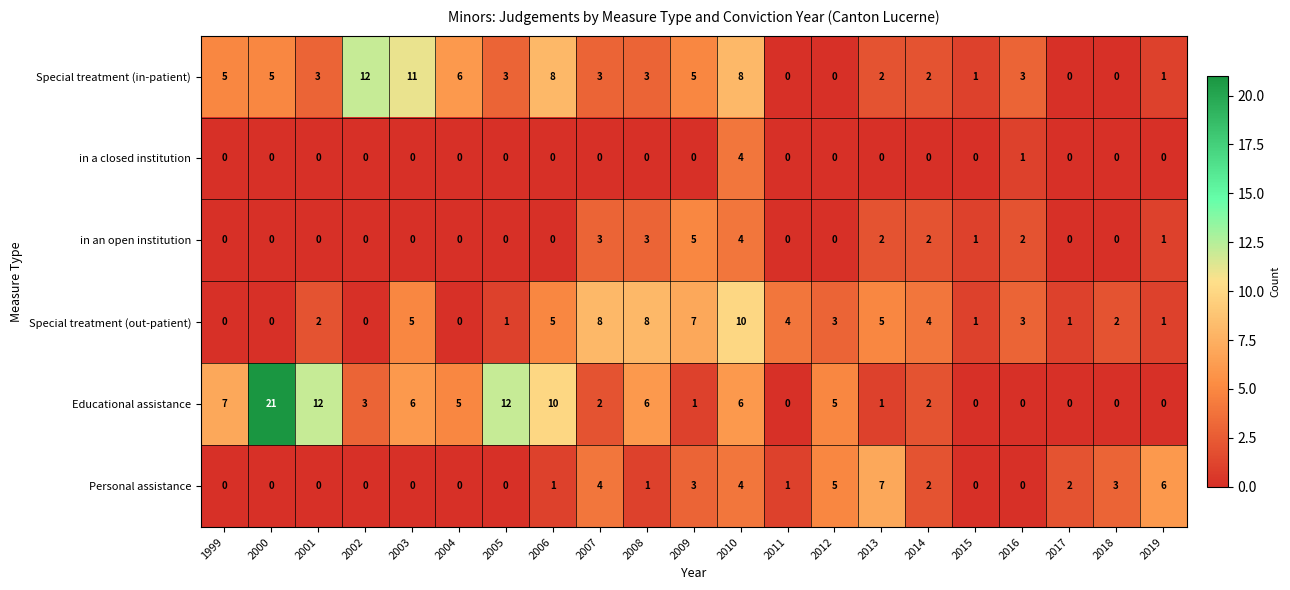

How many Personal assistance values are between 0 and 3?

16